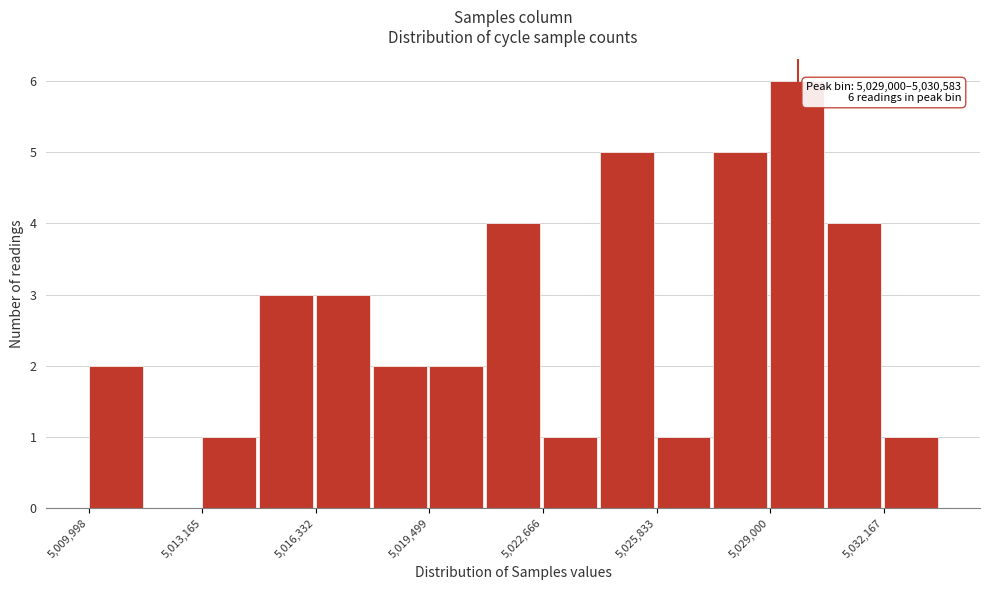

Around what value on the x-axis is the tallest bar? Give the approximate position of its centre, as read against the axis.

5030000